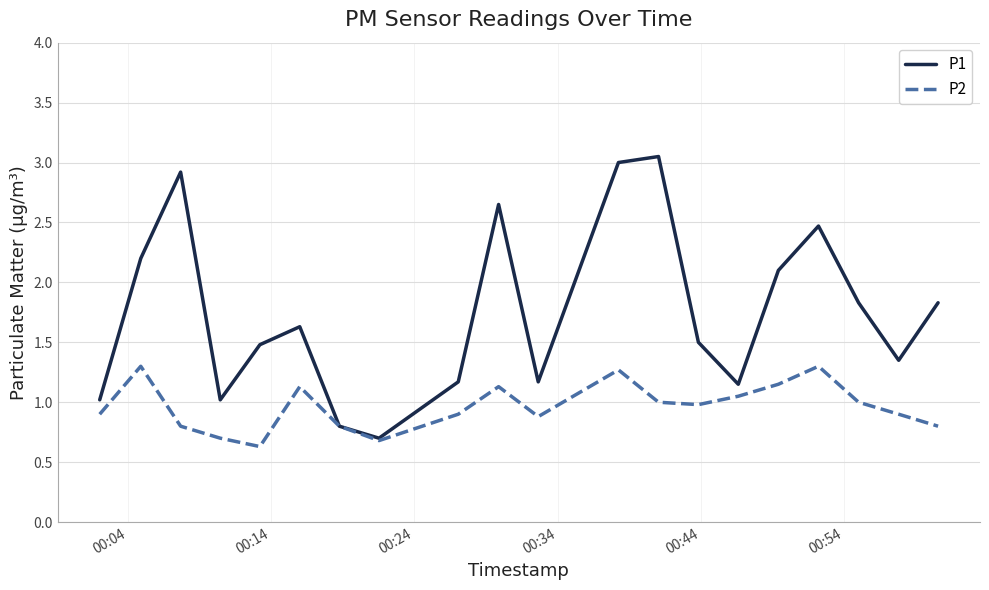

Which series has the widest spread of values?

P1